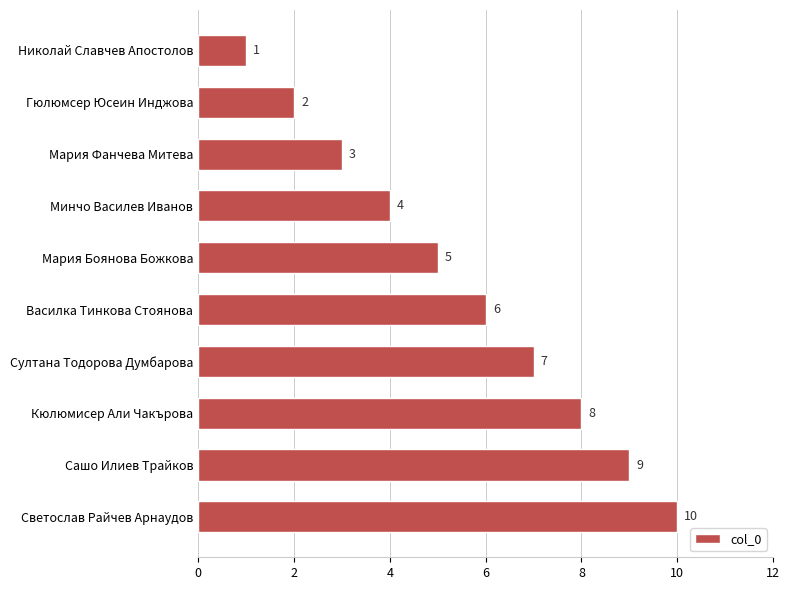

What is the average value?

6